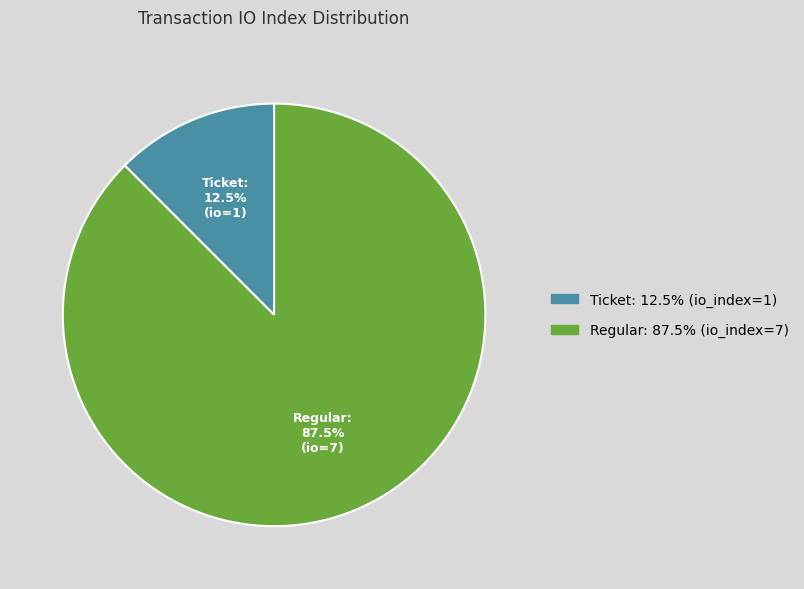

Is there a majority slice in this chart?

Yes